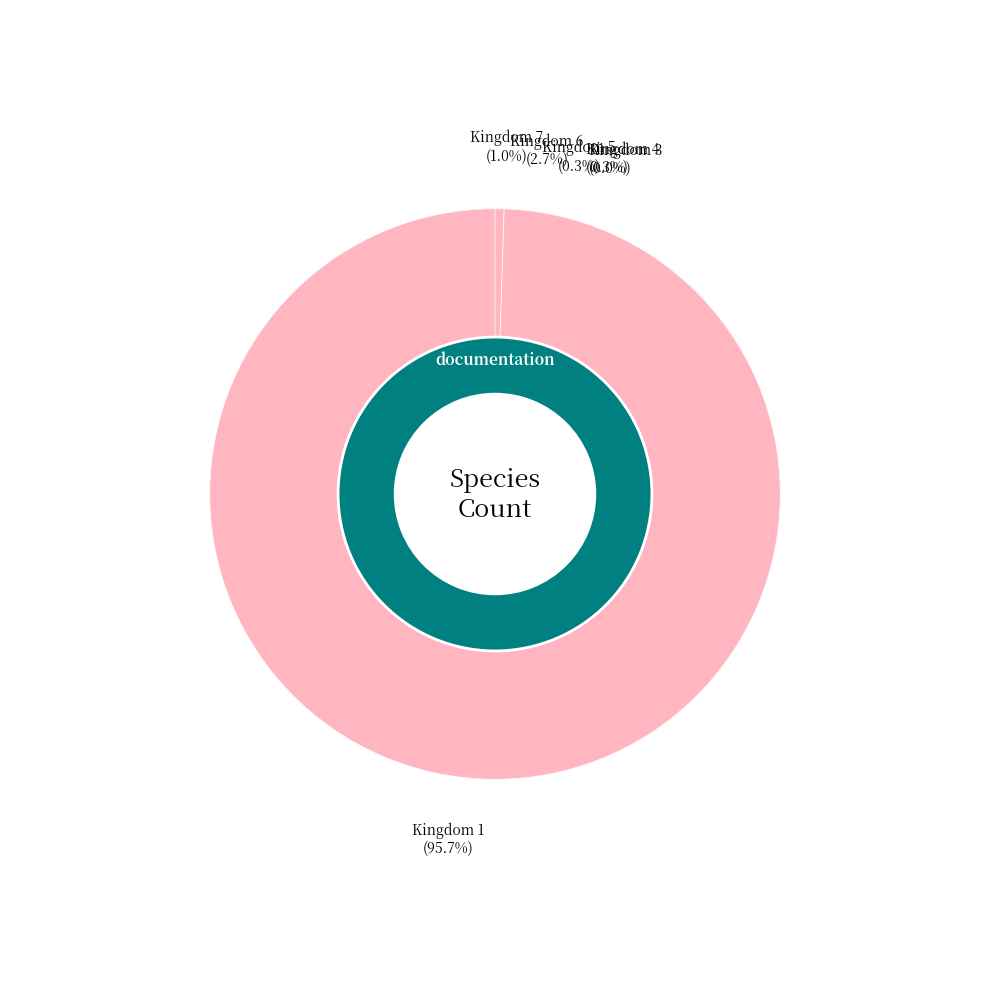

How many slices are in this pie chart?

6